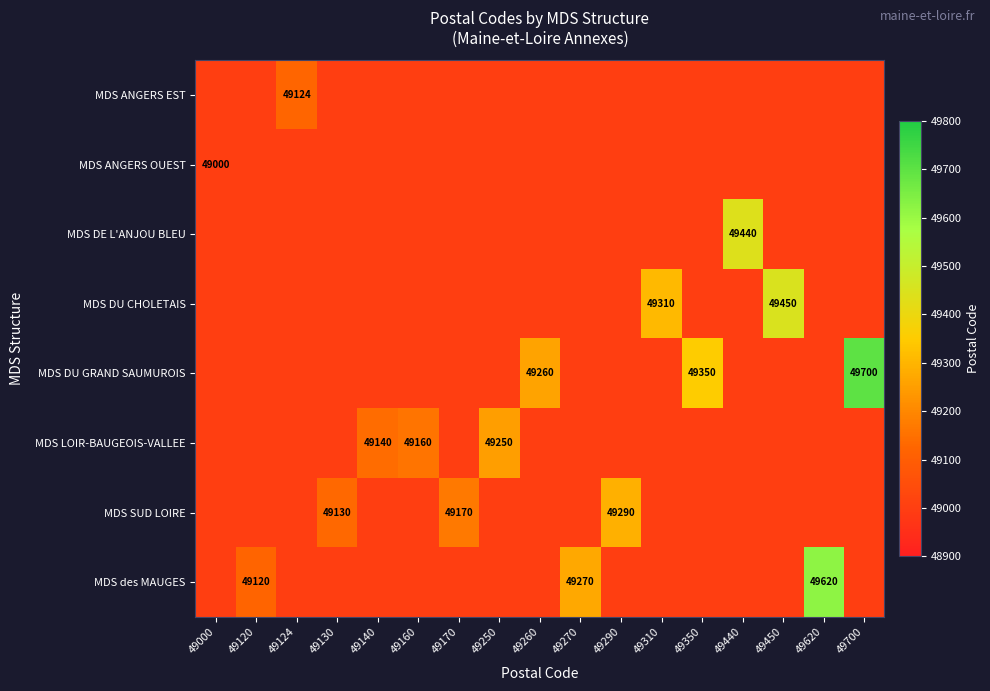

What is the spread (max minus min) of values at 49620?

620